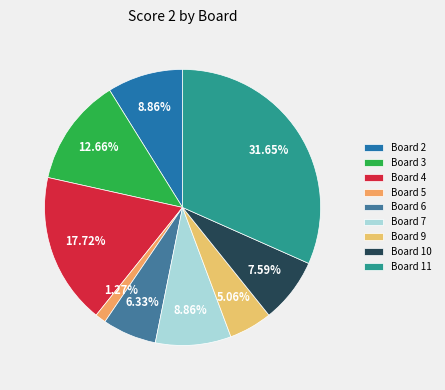

Does Board 11 account for over 50% of the chart?

No